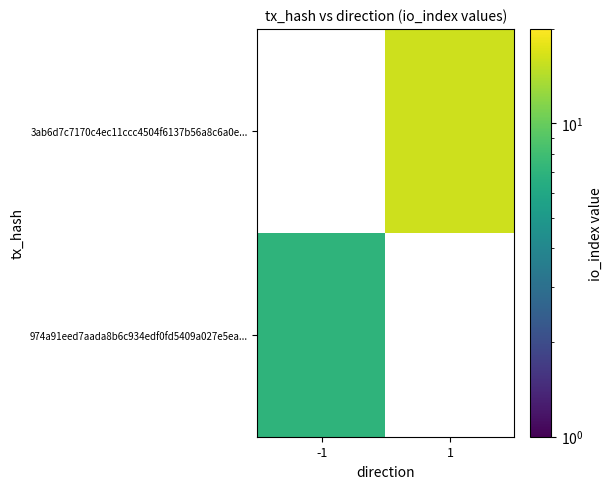

How many values in 974a91eed7aada8b6c934edf0fd5409a027e5ea... are above zero?

1